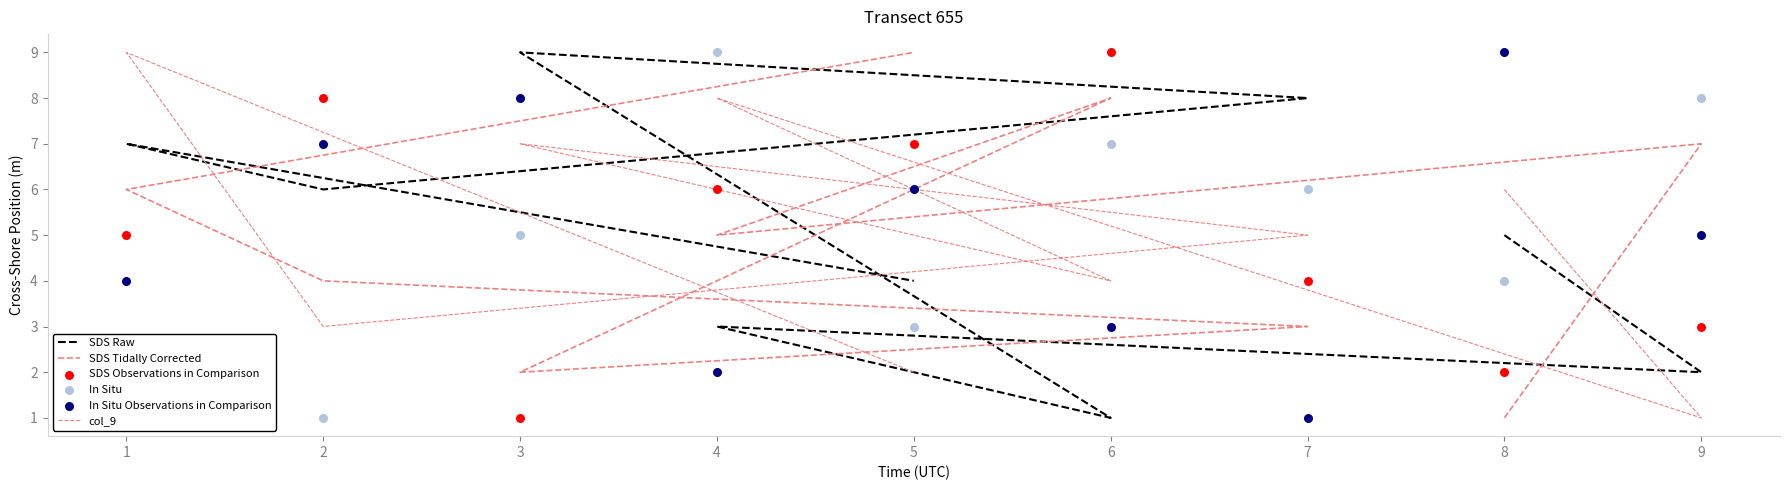

Which series has the largest total across all categories?

SDS Raw